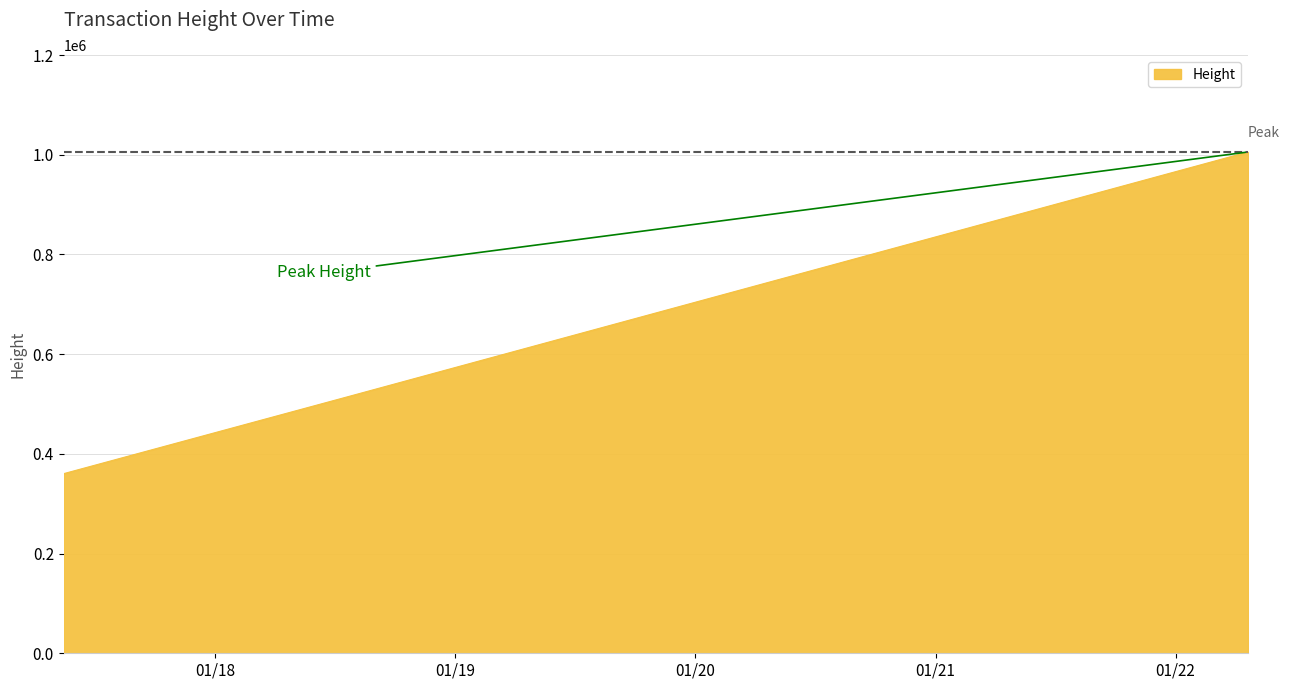

True or false: there are more than 1 points higher than both neighbors.

False